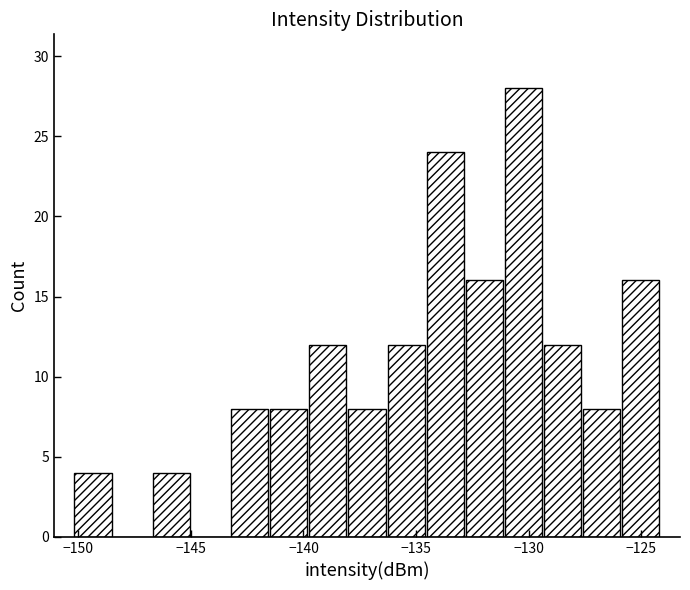

Read against the x-axis, roughly where is the centre of the tallest bar?

-130.0